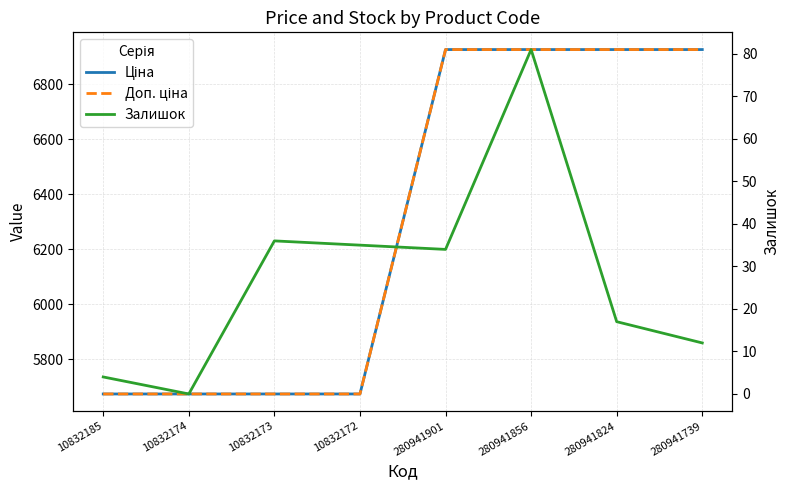

What is the label of the 1st point from the left?

10832185